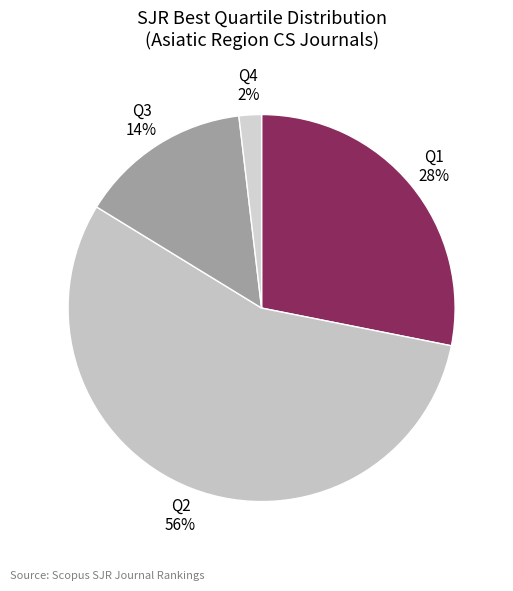

Count the number of slices in the pie.

4